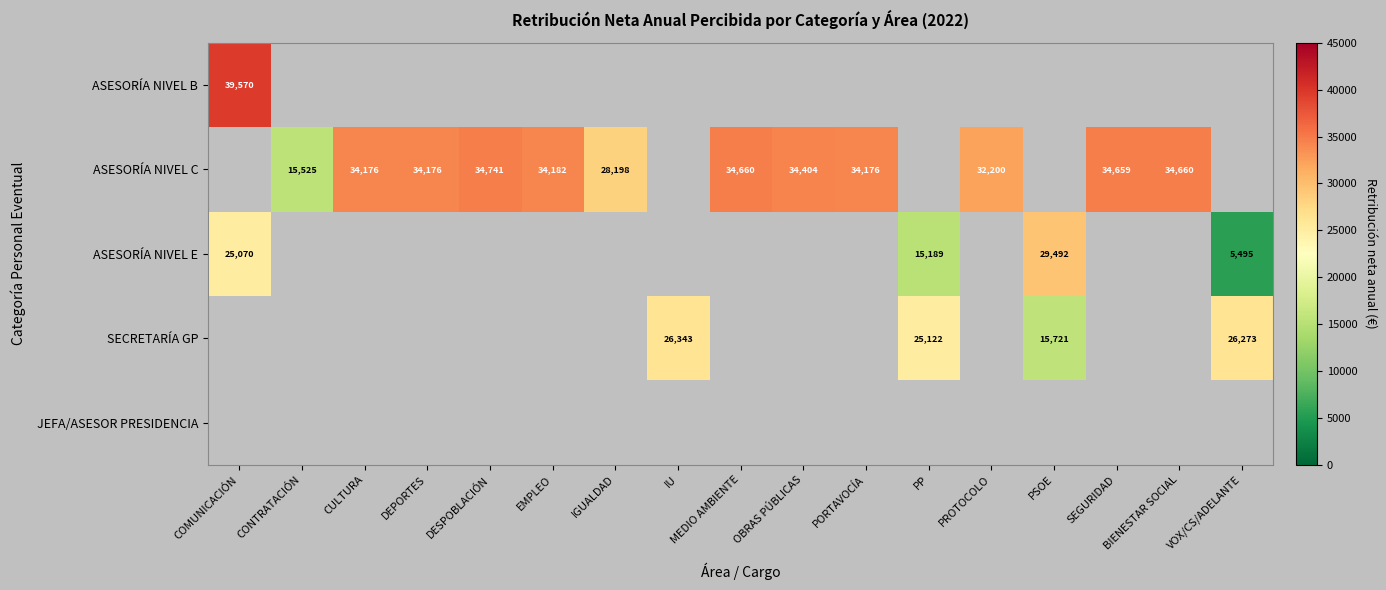

Is the value of SECRETARÍA GP at IU greater than the value of ASESORÍA NIVEL E at MEDIO AMBIENTE?

Yes